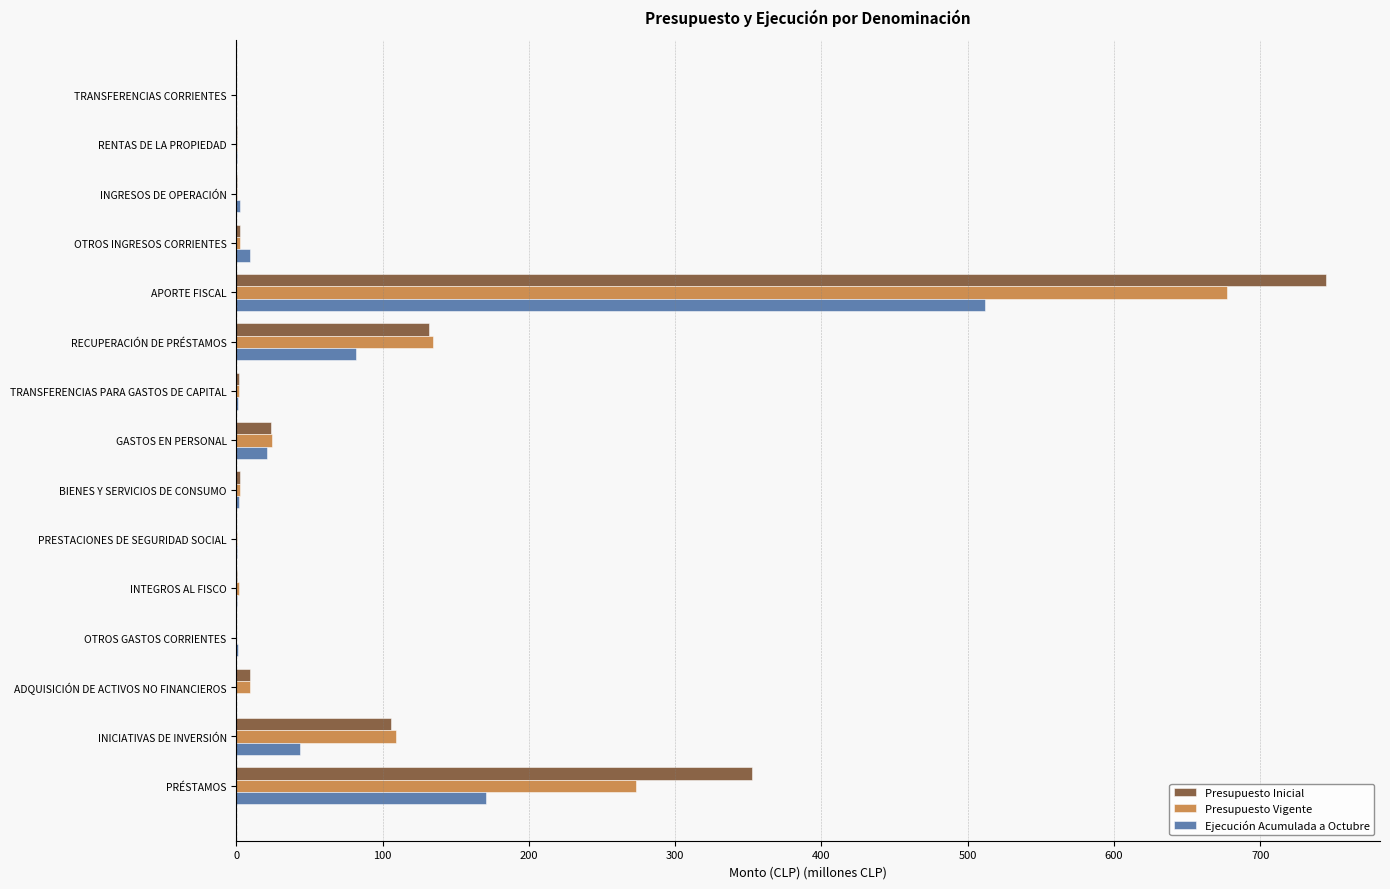

The Presupuesto Vigente series shows 32.0 at INICIATIVAS DE INVERSIÓN. True or false?

False